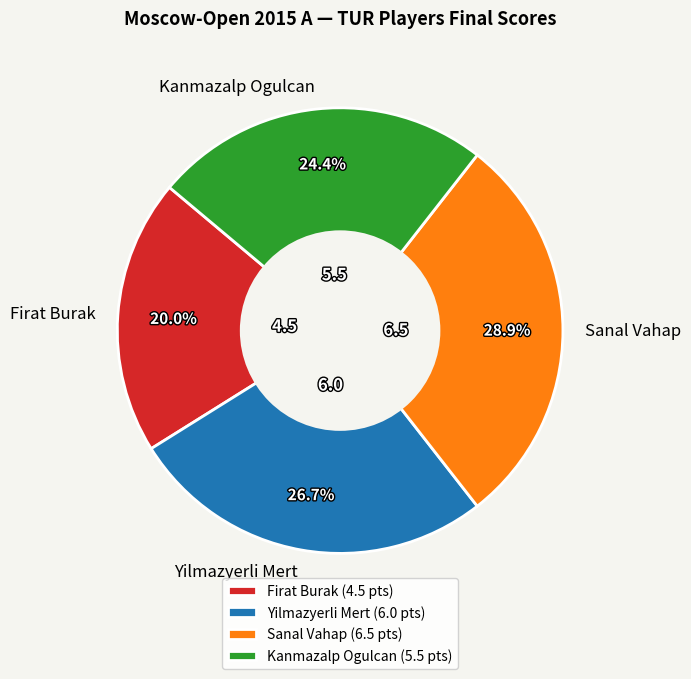

To the nearest percent, what percentage of the pie is Kanmazalp Ogulcan?

24%